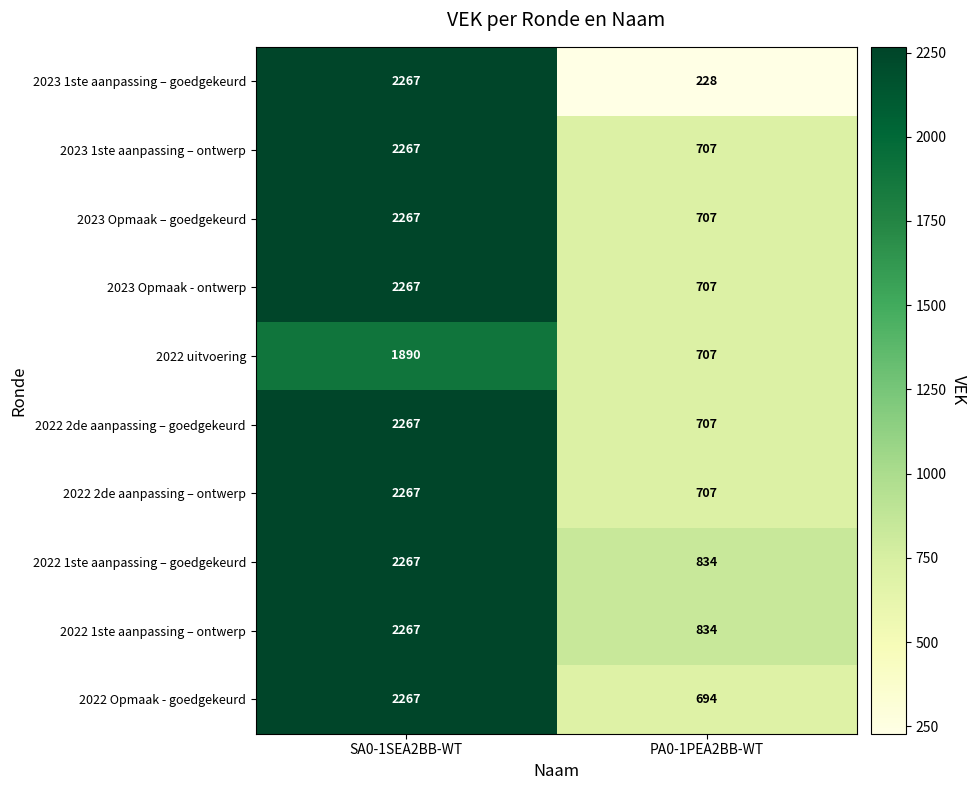

Rank the categories by 2022 2de aanpassing – ontwerp value from lowest to highest.

PA0-1PEA2BB-WT, SA0-1SEA2BB-WT